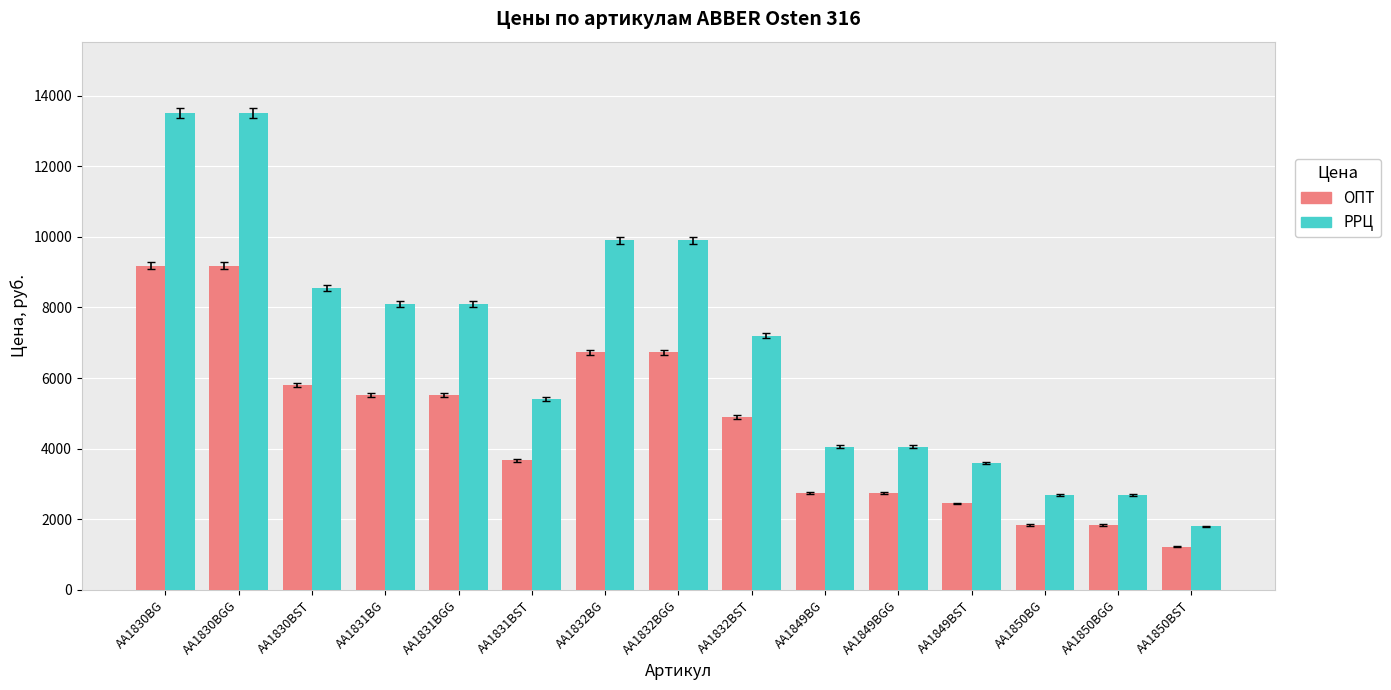

Where does the ОПТ series first go above 4896?

AA1830BG